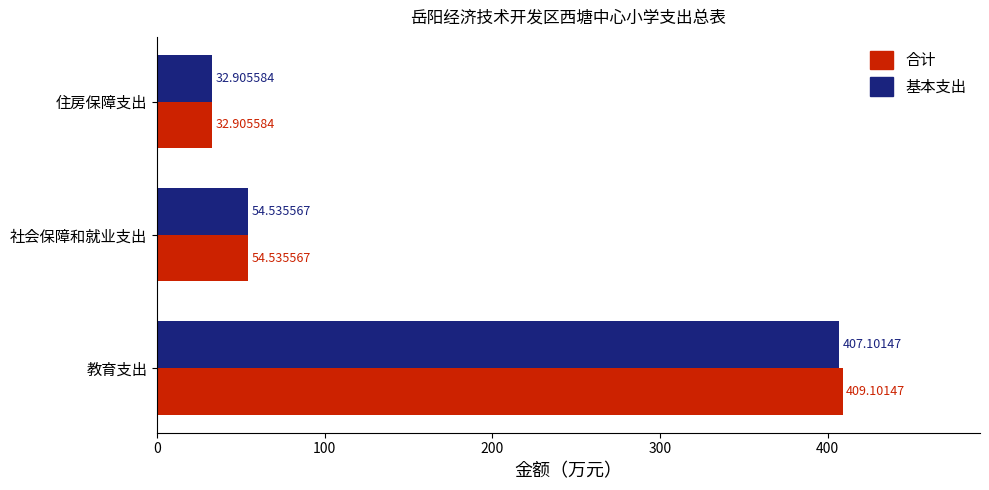

Which series has the largest range (max minus min)?

合计